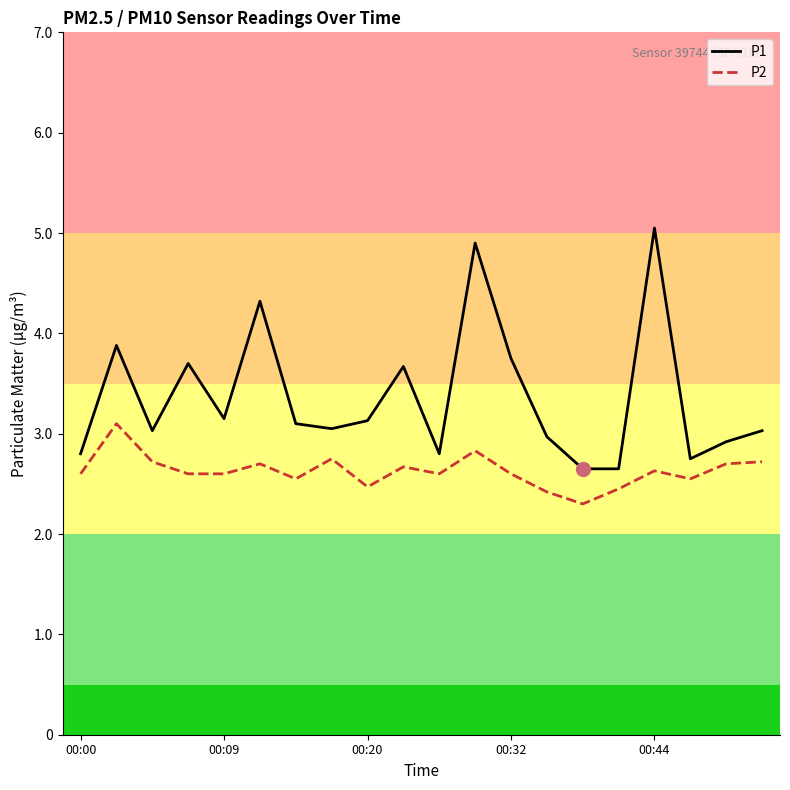

What are all the series names shown in the legend?

P1, P2